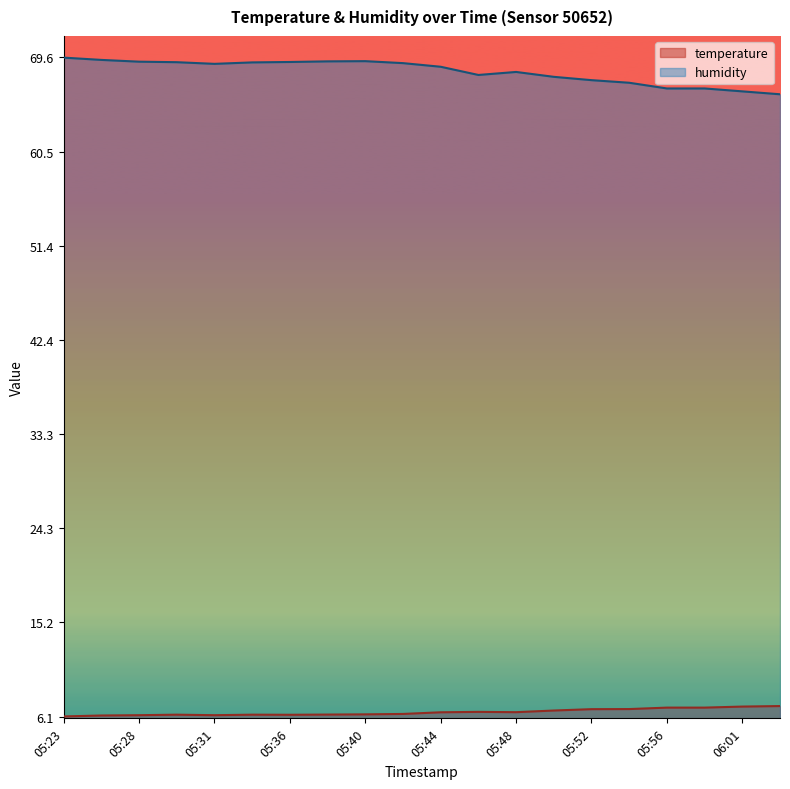

At how many categories does at least one series exceed 66?

20